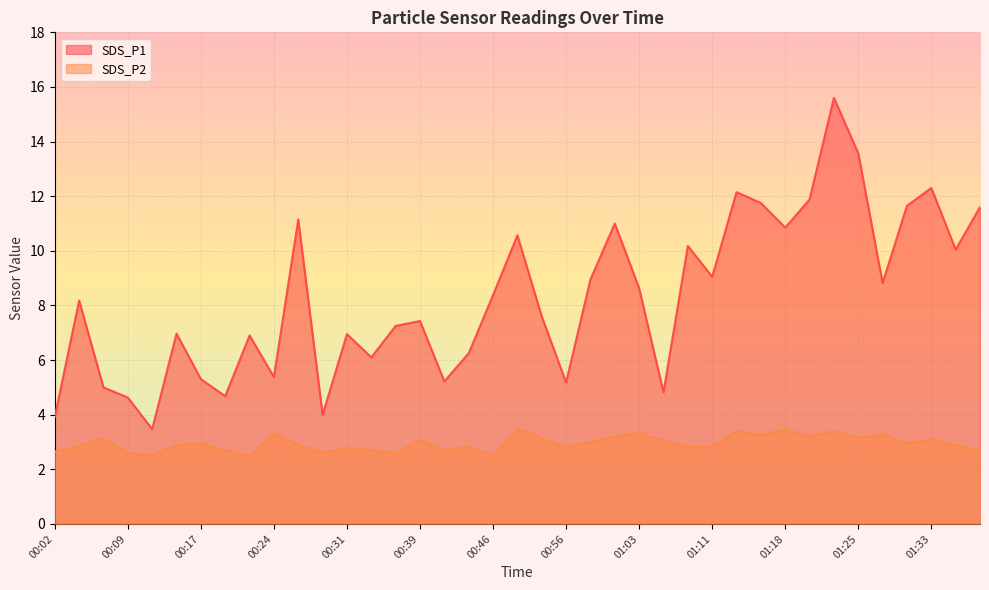

Reading left to right, what are all the values shown in this chart?

SDS_P1: 3.9	8.2	5.0	4.6	3.5	7.0	5.3	4.7	6.9	5.4	11.2	4.0	7.0	6.1	7.2	7.4	5.2	6.2	8.4	10.6	7.6	5.2	8.9	11.0	8.6	4.8	10.2	9.1	12.2	11.8	10.8	11.9	15.6	13.6	8.8	11.7	12.3	10.1	11.6
SDS_P2: 2.6	2.9	3.1	2.6	2.5	2.9	3.0	2.7	2.5	3.3	2.9	2.6	2.8	2.7	2.6	3.1	2.7	2.8	2.5	3.5	3.1	2.8	3.0	3.2	3.3	3.0	2.8	2.8	3.4	3.2	3.5	3.2	3.4	3.1	3.3	3.0	3.1	2.9	2.7